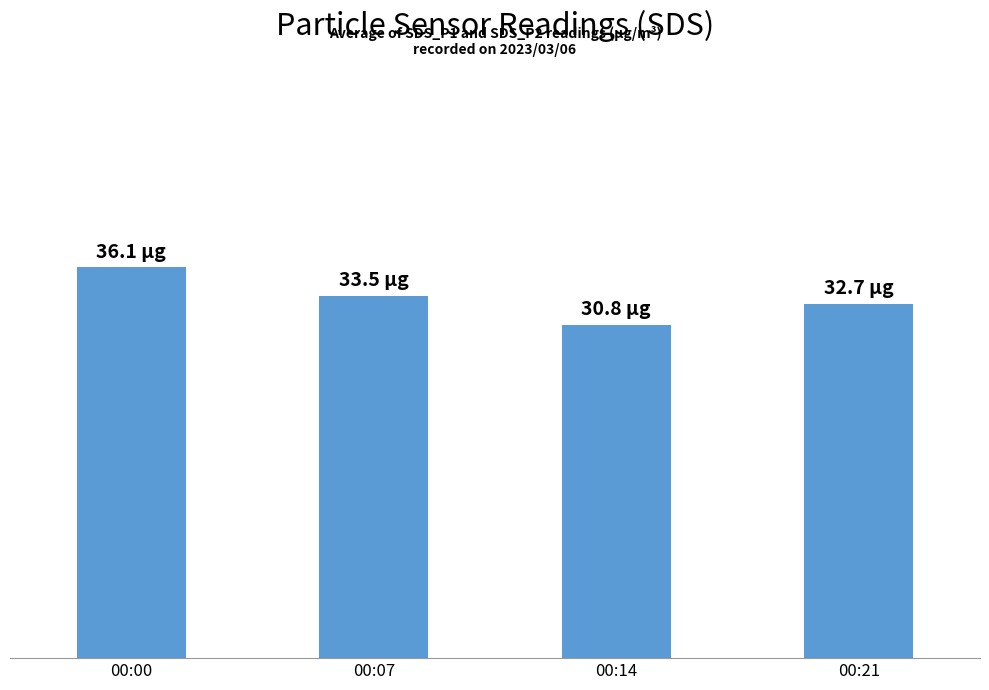

List the labels in order of value, smallest first.

00:14, 00:21, 00:07, 00:00